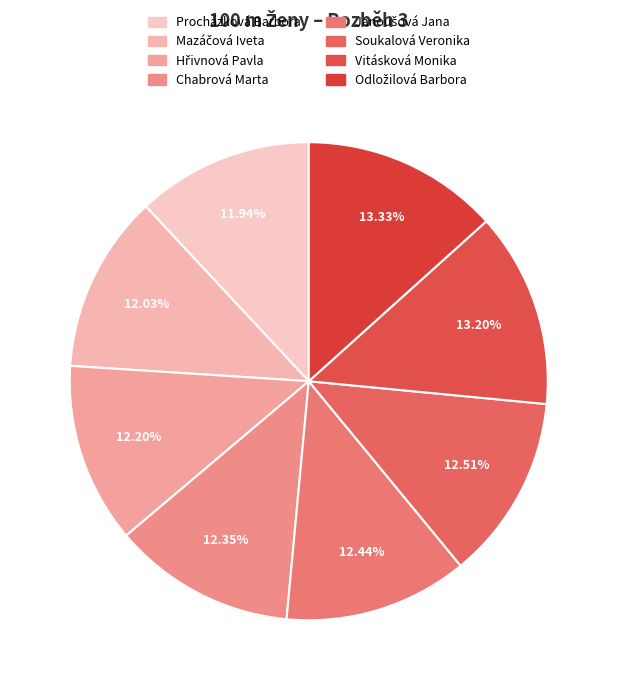

How many segments does this pie chart have?

8